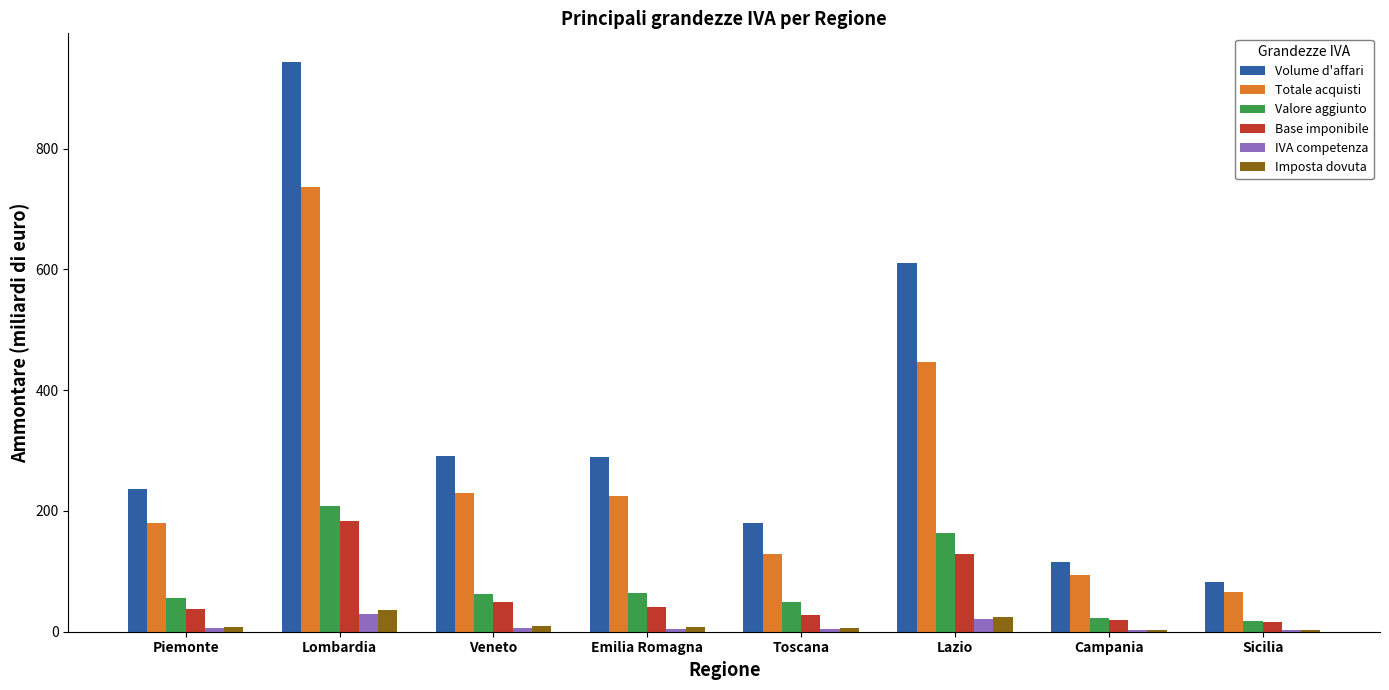

What is the total value across all series at Lombardia?

2136.4